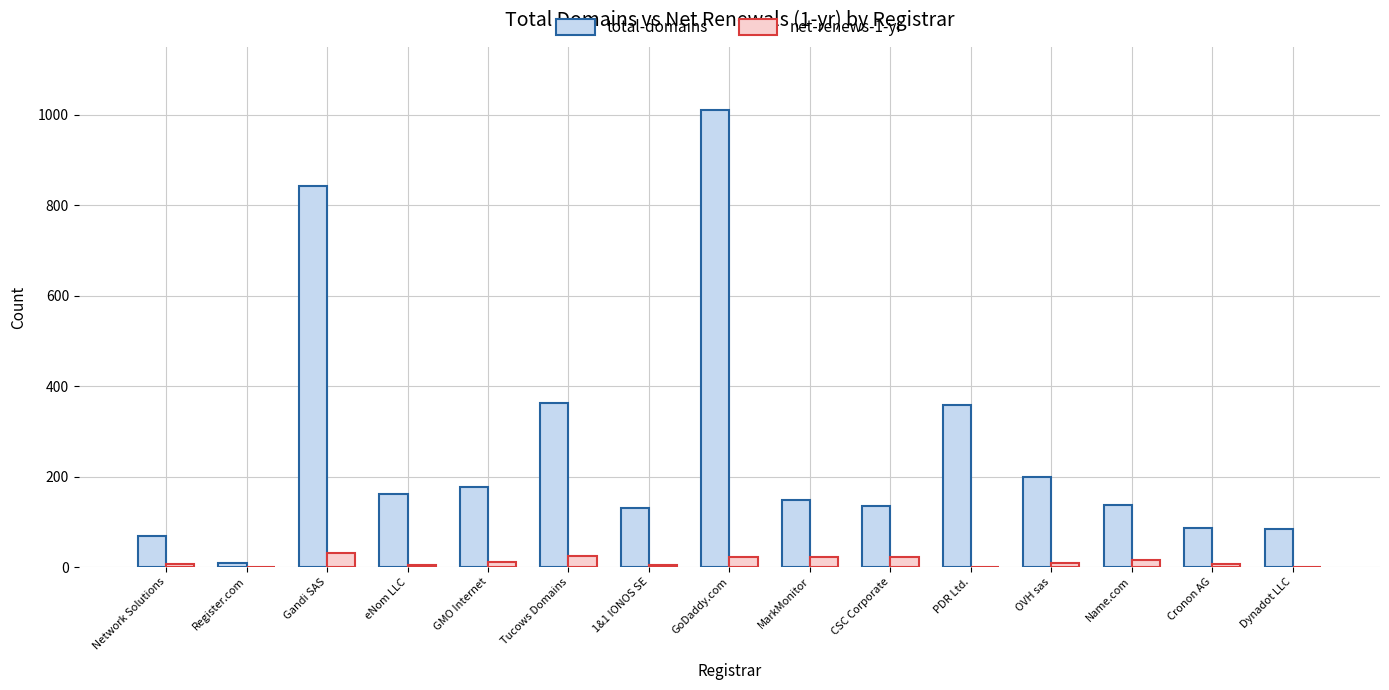

How many series are shown in this chart?

2